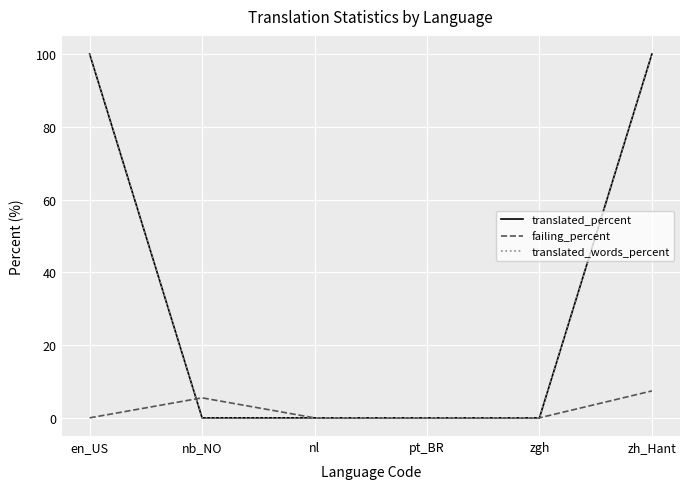

How many lines are shown in the chart?

3